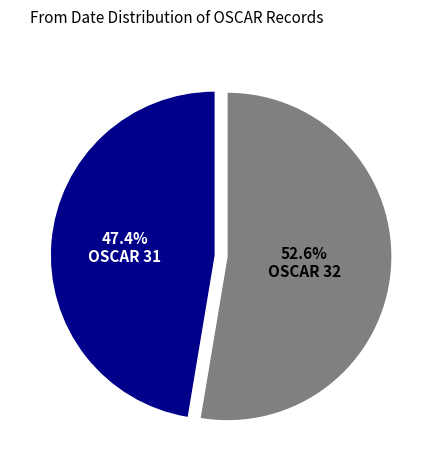

To the nearest percent, what is the difference between the OSCAR 32 and OSCAR 31 slice percentages?

5%